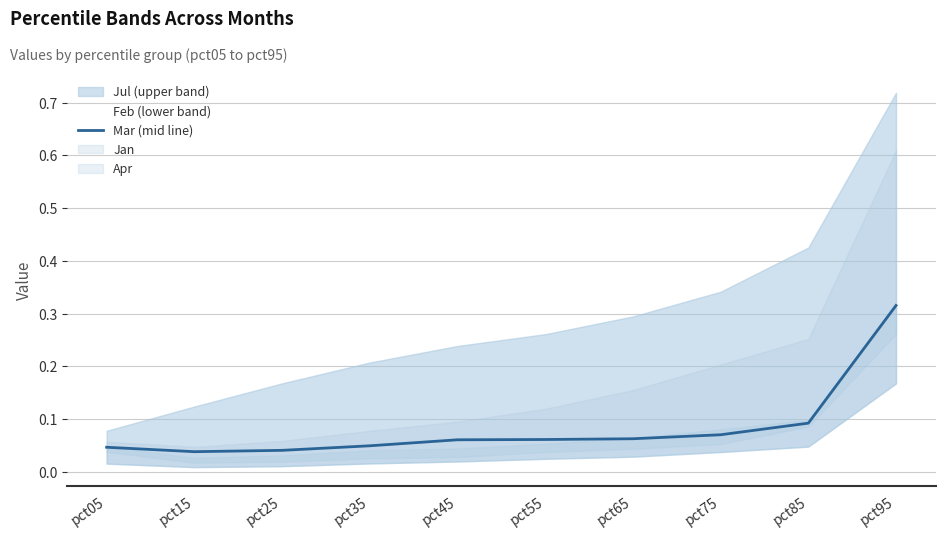

What is the average value?

0.1